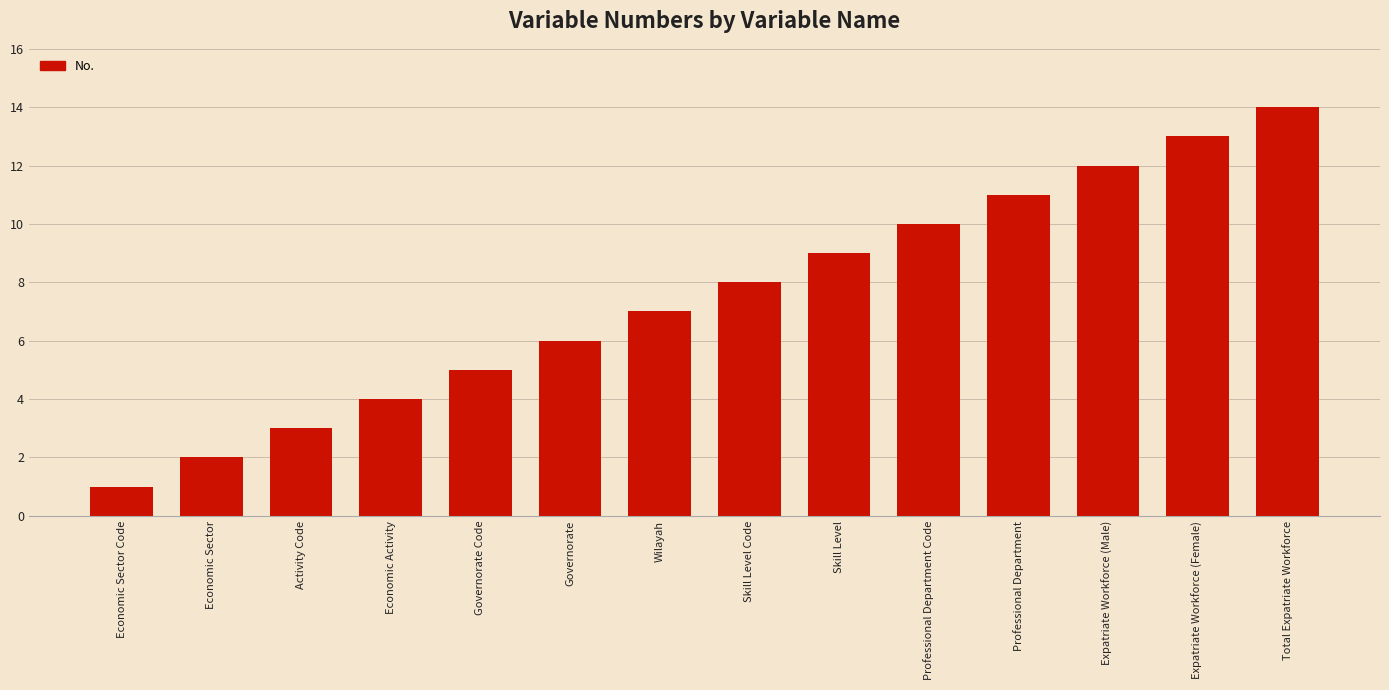

Reading right to left, what are all the values shown in this chart?

Total Expatriate Workforce=14	Expatriate Workforce (Female)=13	Expatriate Workforce (Male)=12	Professional Department=11	Professional Department Code=10	Skill Level=9	Skill Level Code=8	Wilayah=7	Governorate=6	Governorate Code=5	Economic Activity=4	Activity Code=3	Economic Sector=2	Economic Sector Code=1